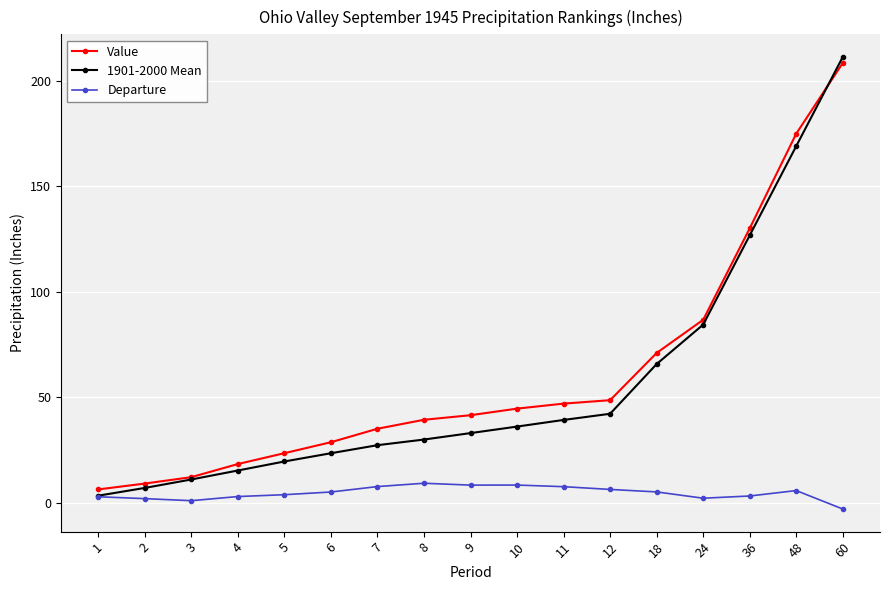

True or false: Departure has more than 1 interior local peaks.

True